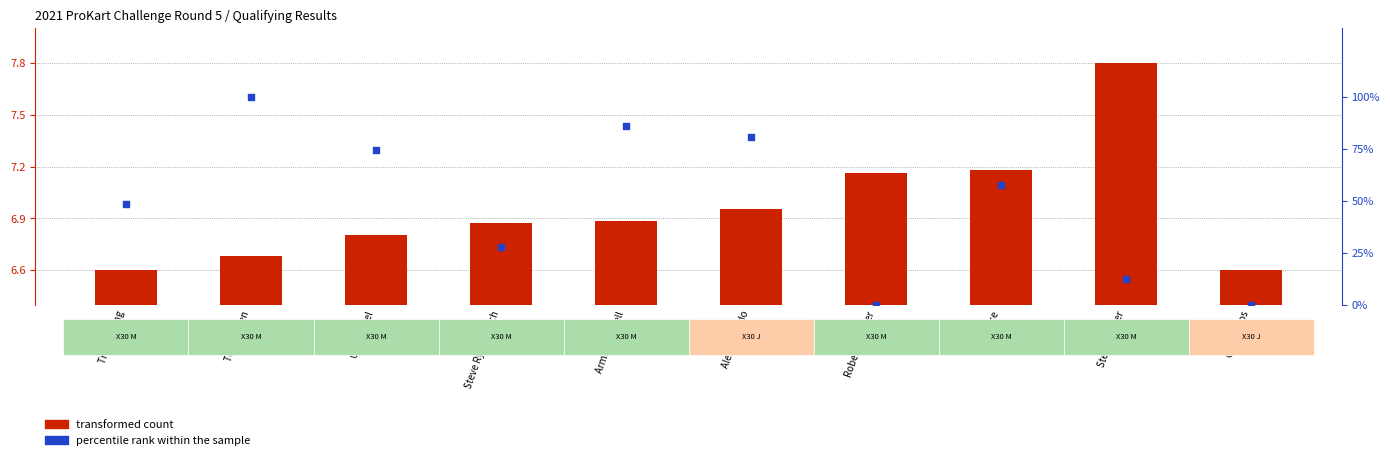

Is the value of percentile rank within the sample at Jeff Rice greater than the value of transformed count at G3 Argyros?

Yes